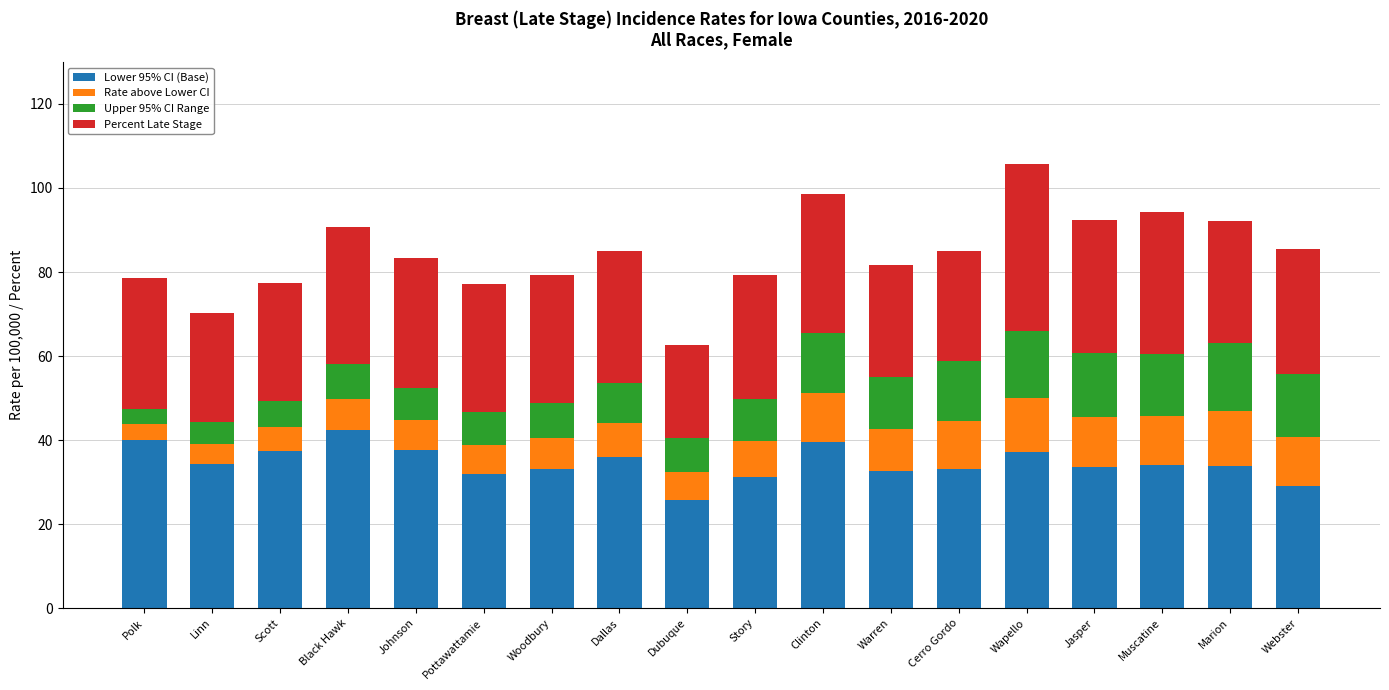

What is the total value across all series at Marion?

92.2